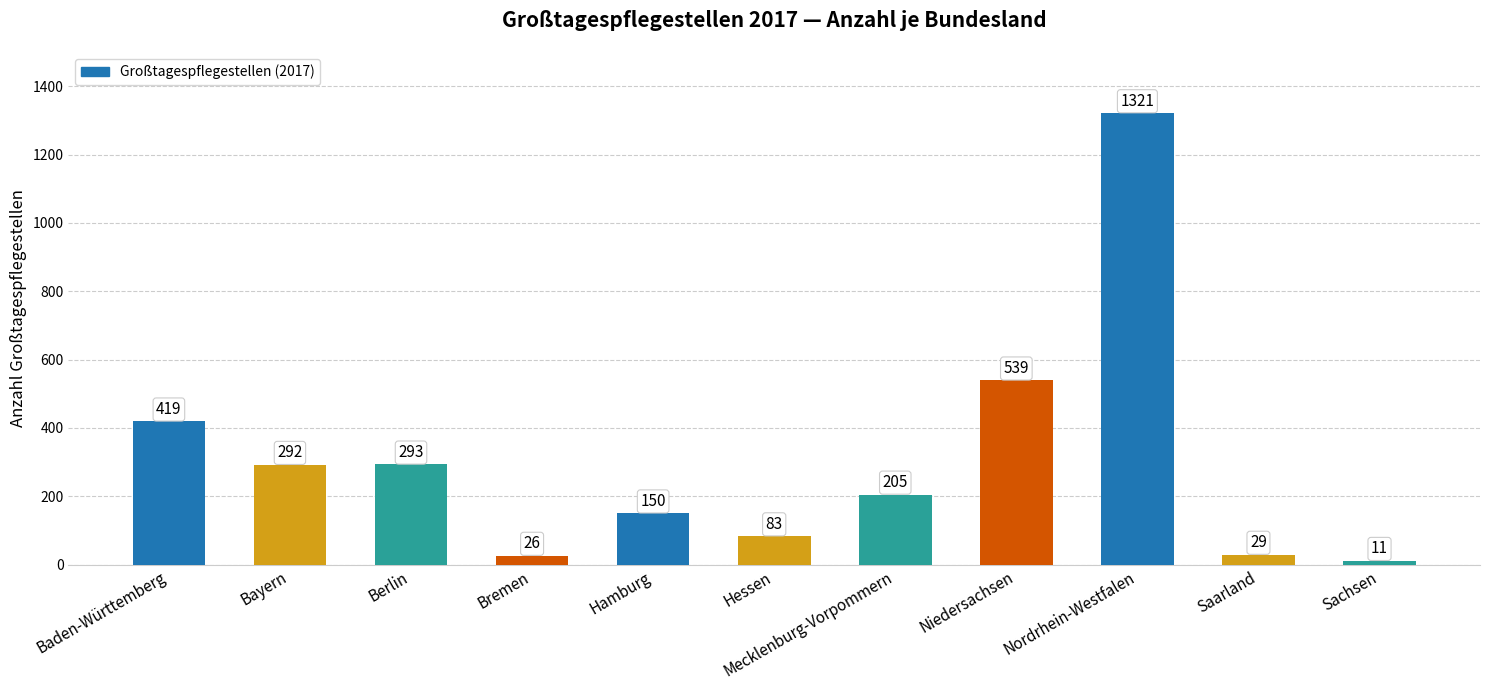

How many data points are less than 205?

5